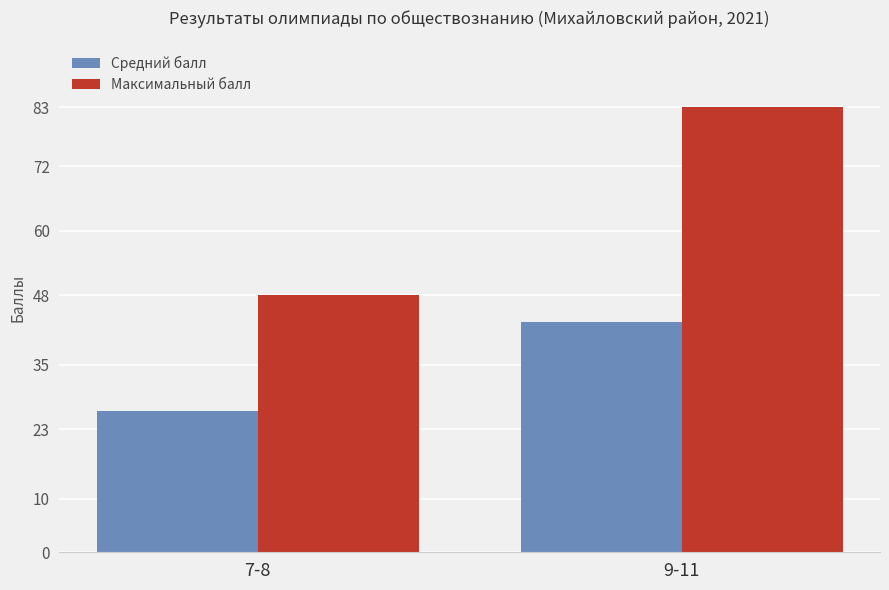

Which category has the lowest value across all series?

7-8